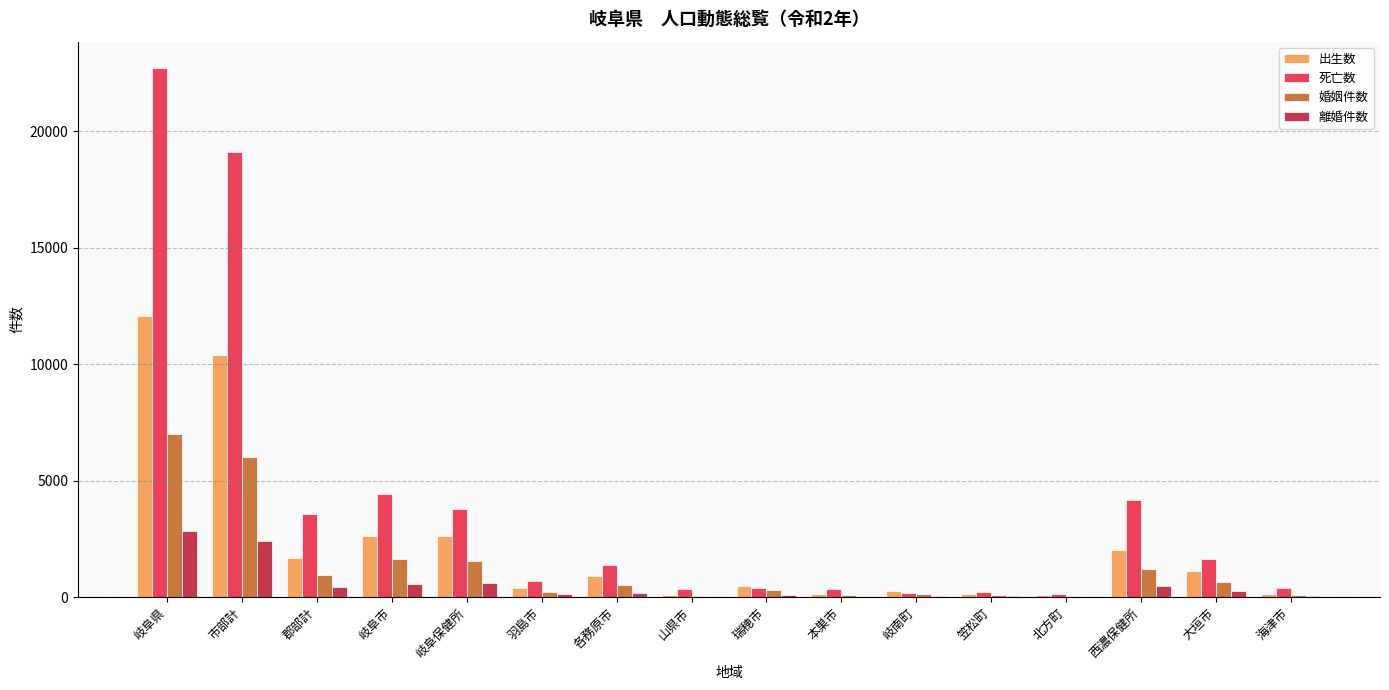

The value of 死亡数 at 郡部計 is 2300. True or false?

False